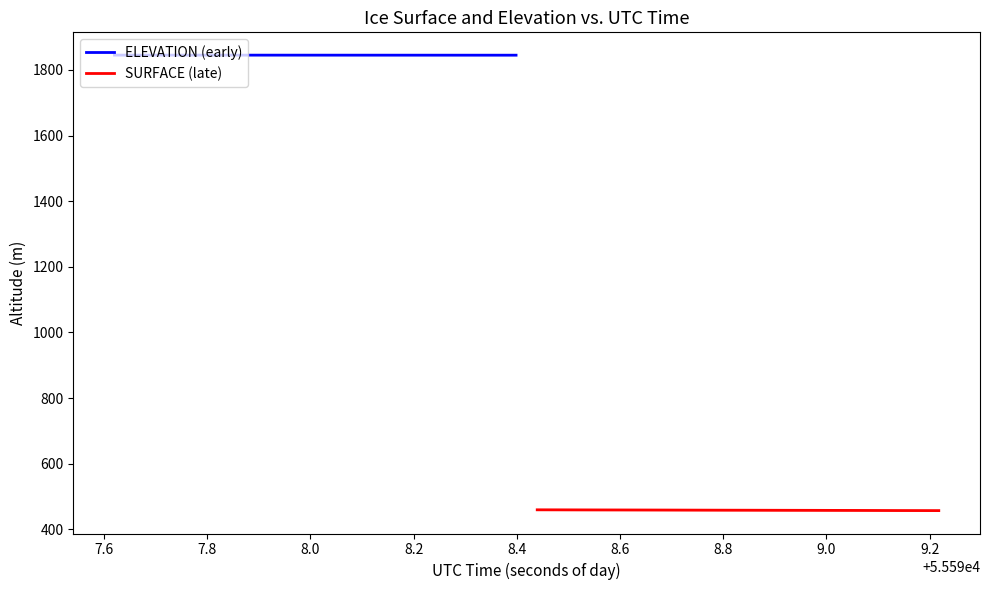

What are all the series names shown in the legend?

ELEVATION (early), SURFACE (late)